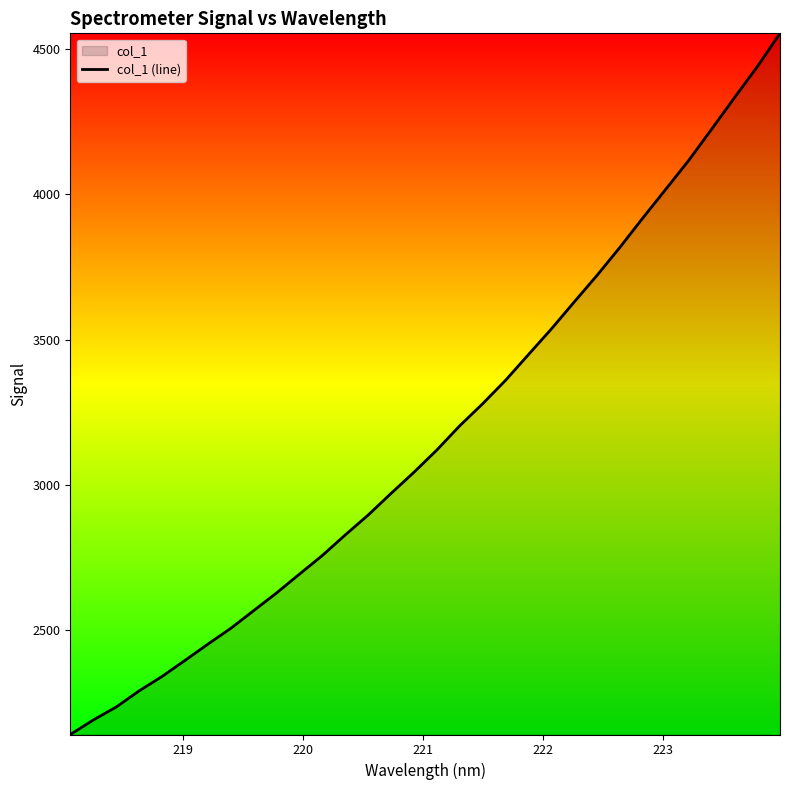

What is the smallest value displayed?

2141.6